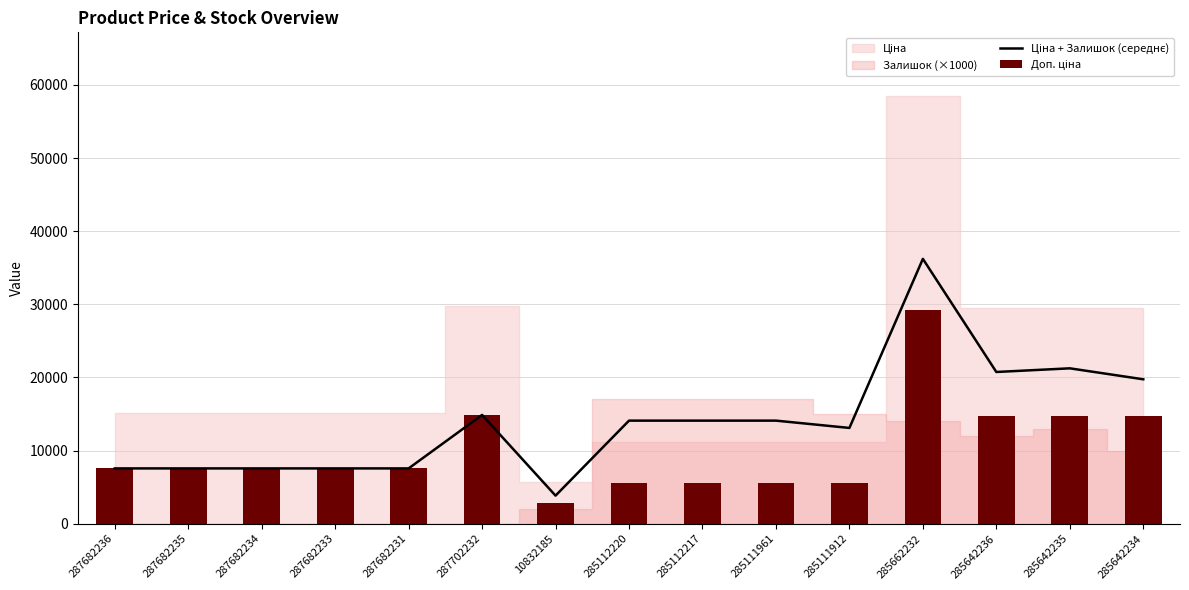

Reading left to right, what are all the values shown in this chart?

Ціна + Залишок (середнє): 7560.0	7560.0	7560.0	7560.0	7560.0	14873.6	3836.9	14094.1	14094.1	14094.1	13094.1	36213.3	20745.7	21245.7	19745.7
Доп. ціна: 7560.0	7560.0	7560.0	7560.0	7560.0	14873.6	2836.9	5594.1	5594.1	5594.1	5594.1	29213.3	14745.7	14745.7	14745.7